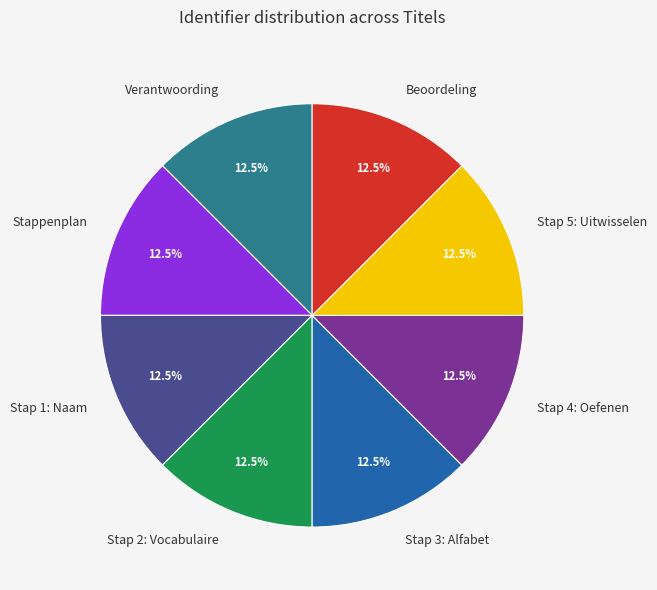

What is the ratio of the value at Stap 2: Vocabulaire to the value at Stap 5: Uitwisselen?

1.0